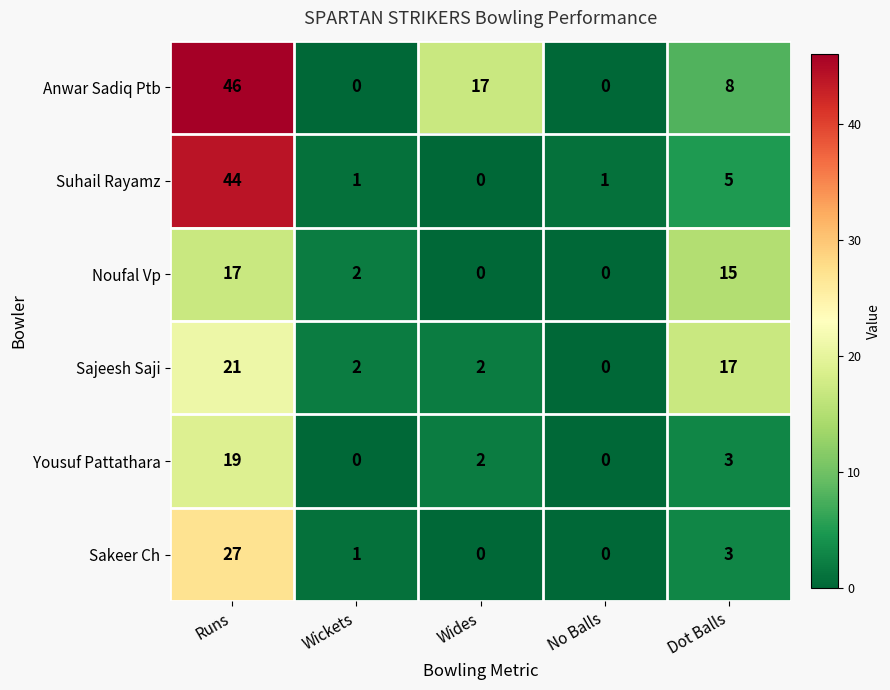

What is the difference between the second highest and second lowest values in the Yousuf Pattathara series?

3